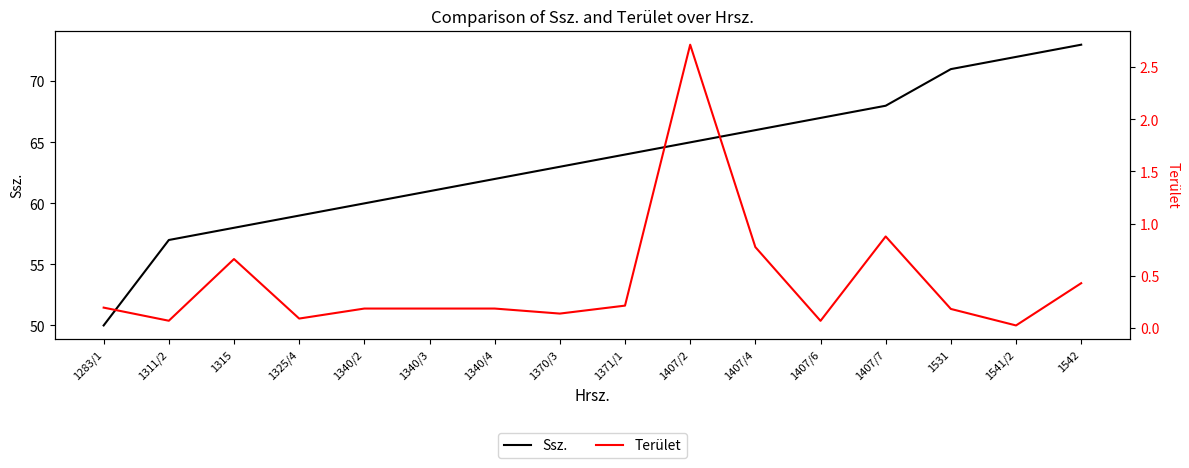

The Terület series shows 0.2 at 1407/7. True or false?

False